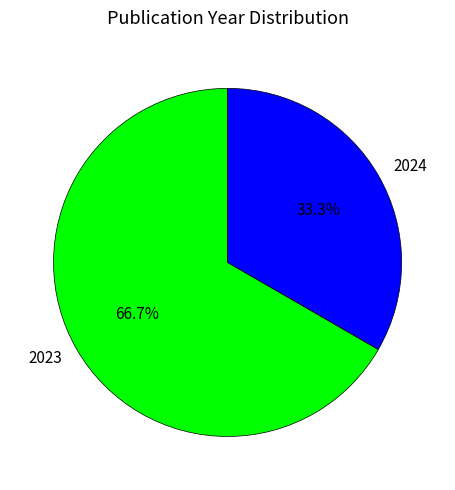

What is the largest slice in the pie chart?

2023